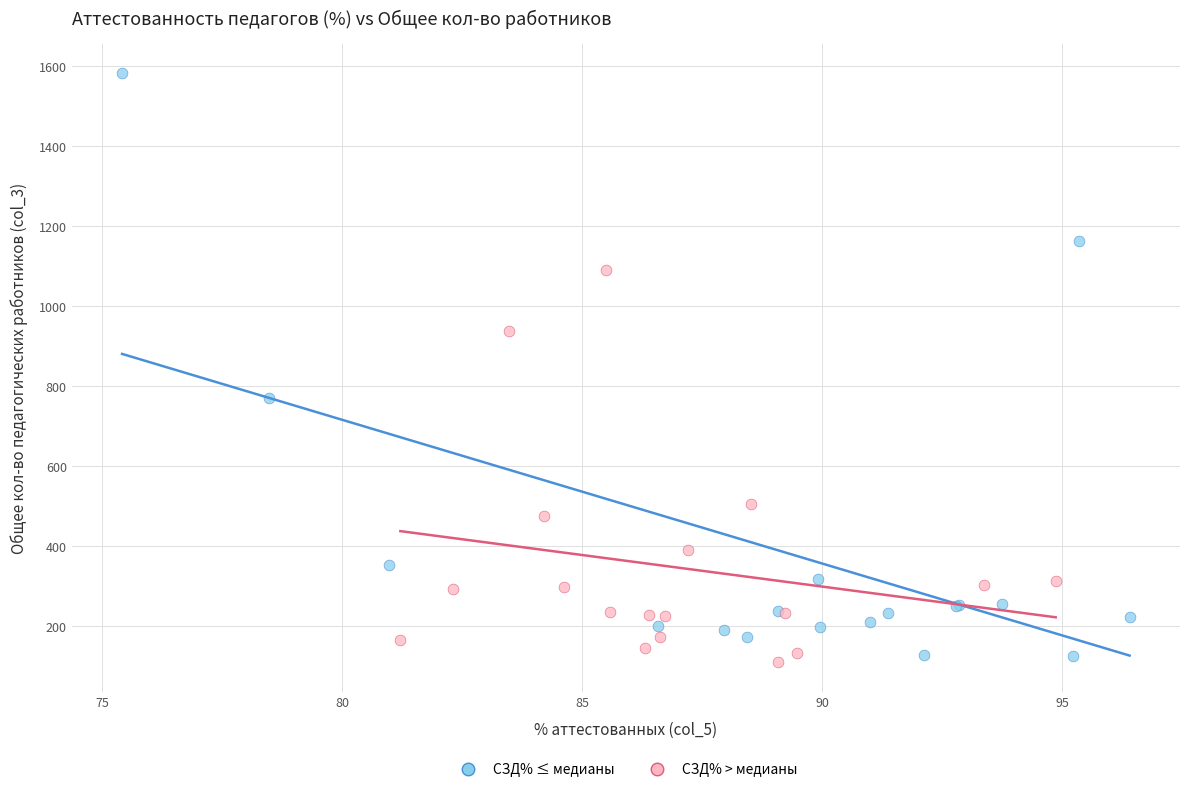

Which series has the widest spread of Y values?

СЗД% ≤ медианы